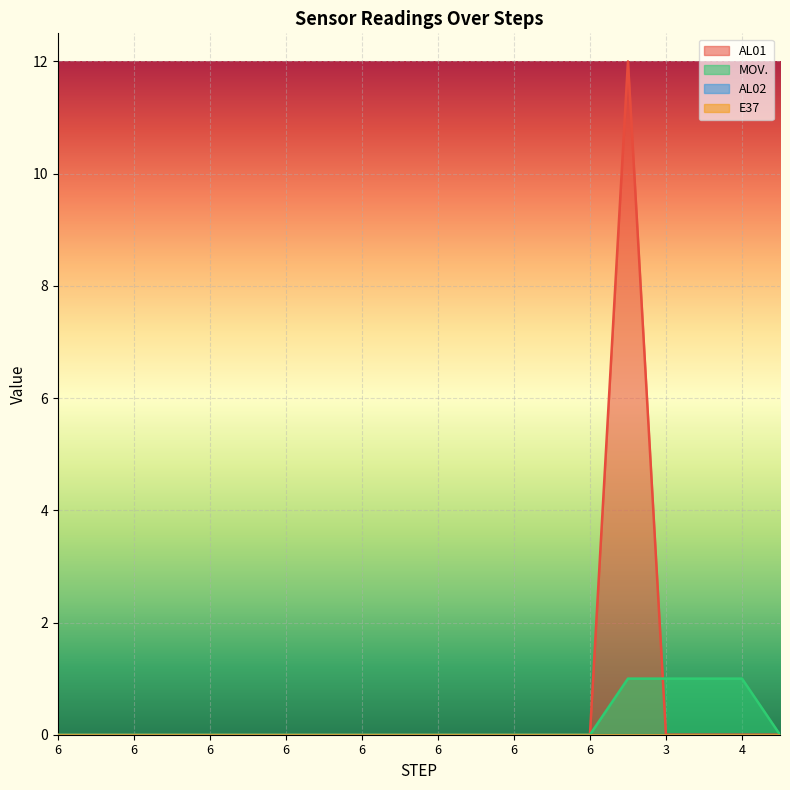

Which series has the widest spread of values?

AL01